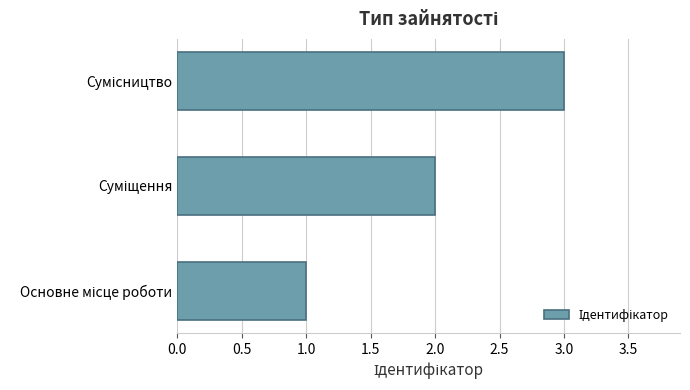

What is the sum of all values?

6